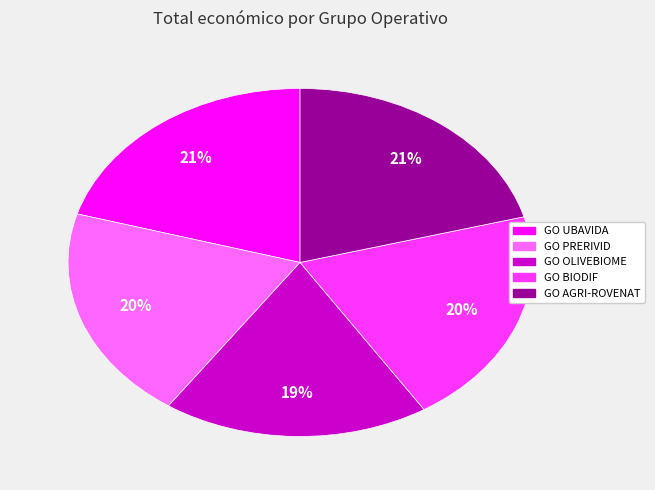

Between GO AGRI-ROVENAT and GO BIODIF, which is larger?

GO AGRI-ROVENAT